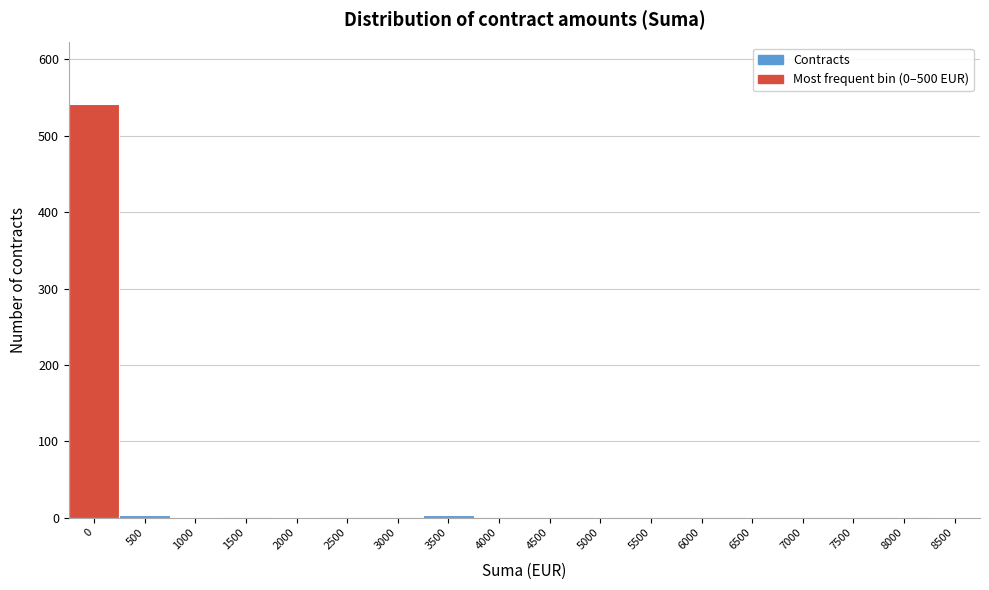

What is the greatest value displayed?

541